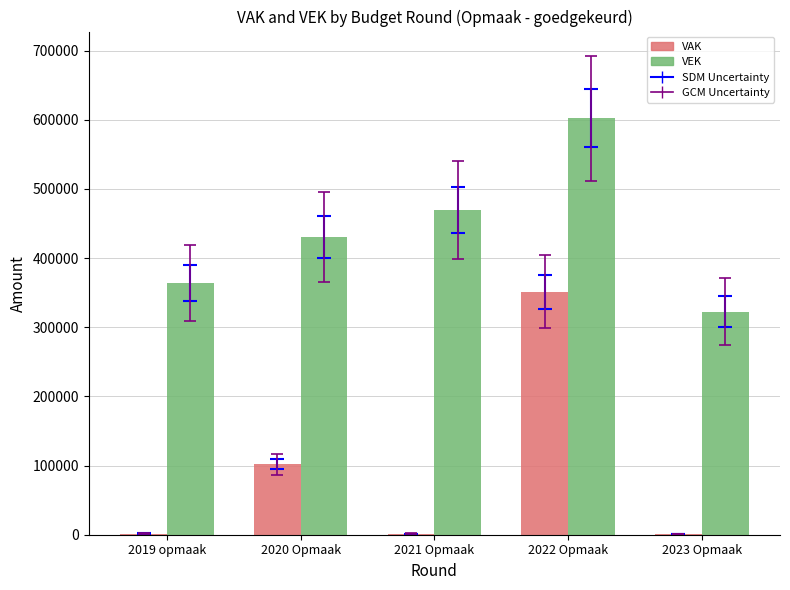

Which series changed the most between 2019 opmaak and 2021 Opmaak?

VEK